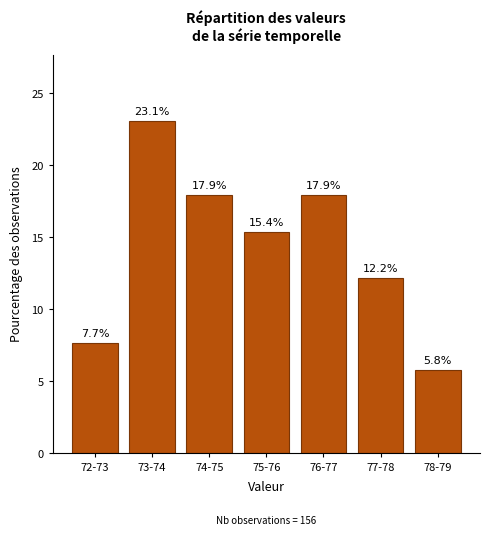

Reading right to left, what are all the values shown in this chart?

5.8	12.2	17.9	15.4	17.9	23.1	7.7